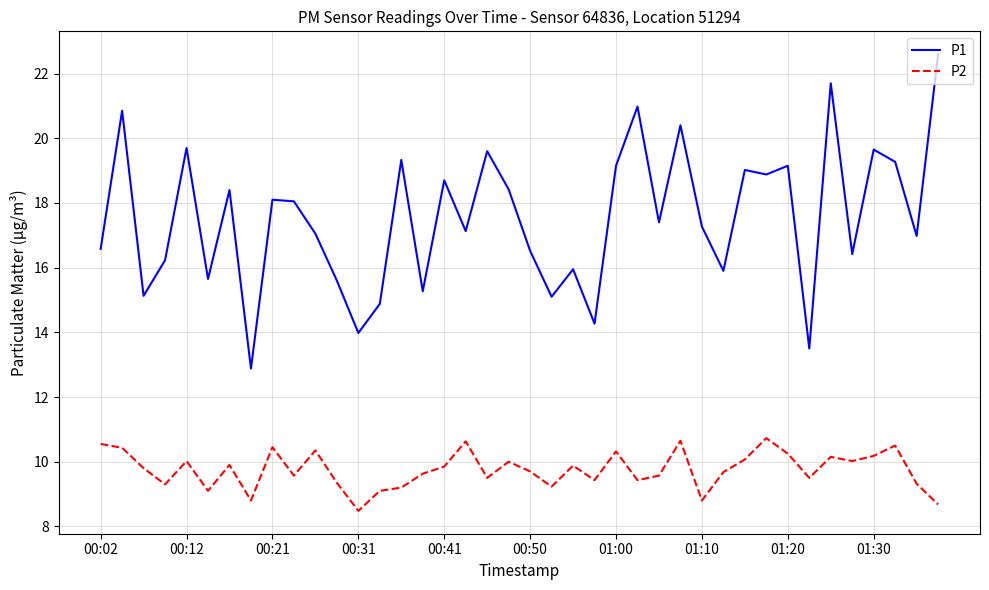

True or false: P1 and P2 intersect in this chart.

False